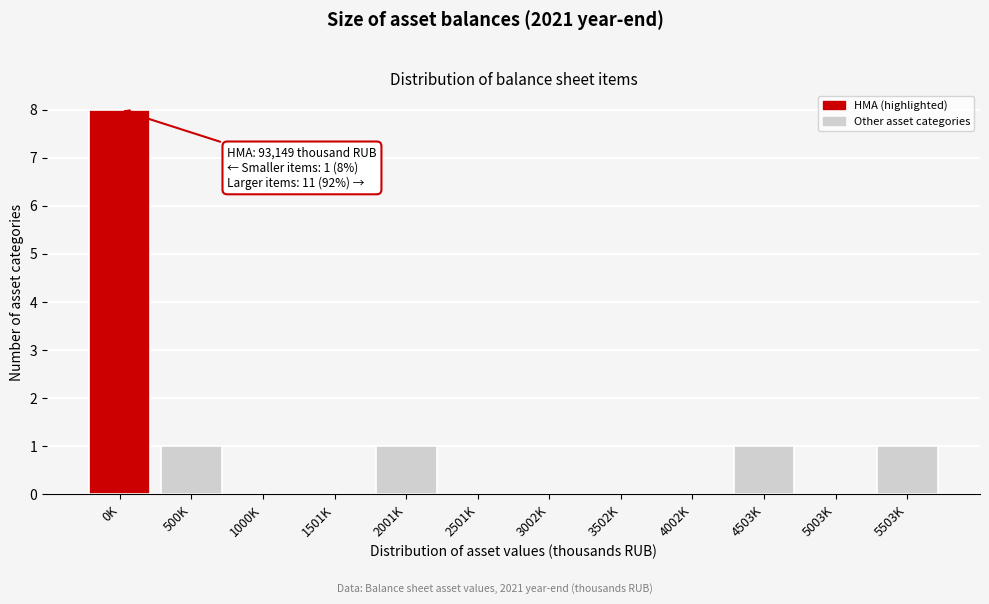

Reading left to right, list all the values displayed in this chart.

0K=8	500K=1	1000K=0	1501K=0	2001K=1	2501K=0	3002K=0	3502K=0	4002K=0	4503K=1	5003K=0	5503K=1